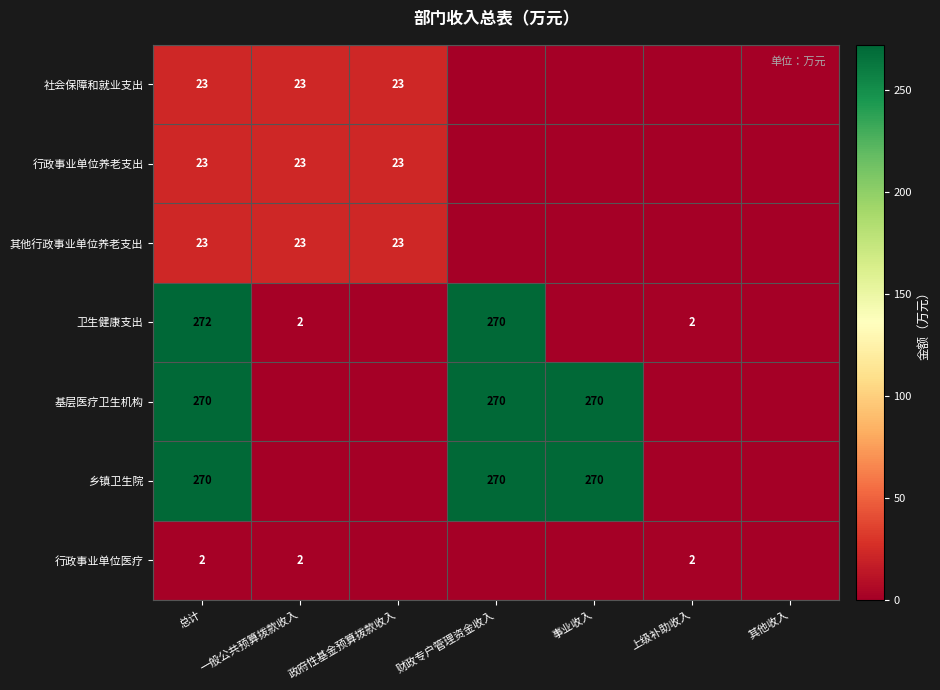

Is it true that 卫生健康支出 equals 141 at 总计?

False